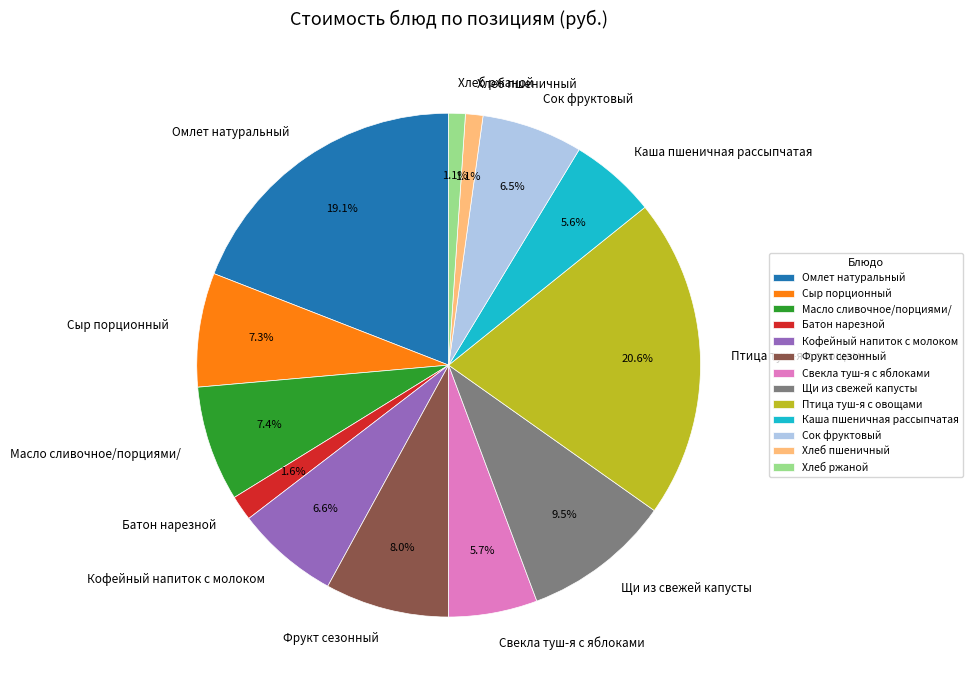

Count the number of slices in the pie.

13